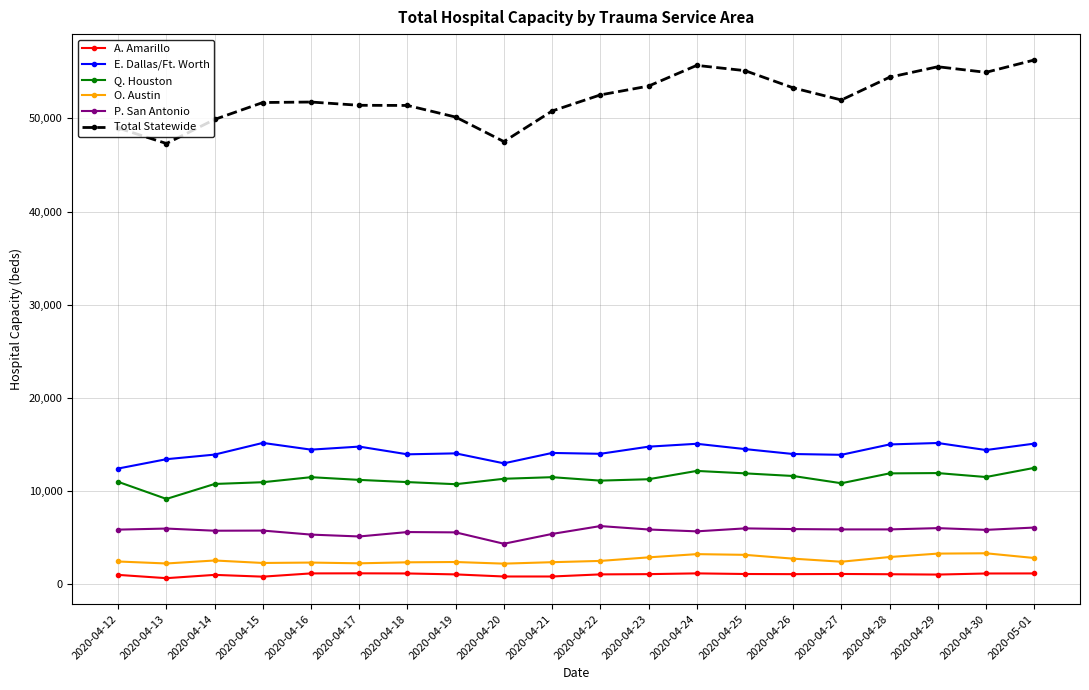

Which series has the largest range (max minus min)?

Total Statewide